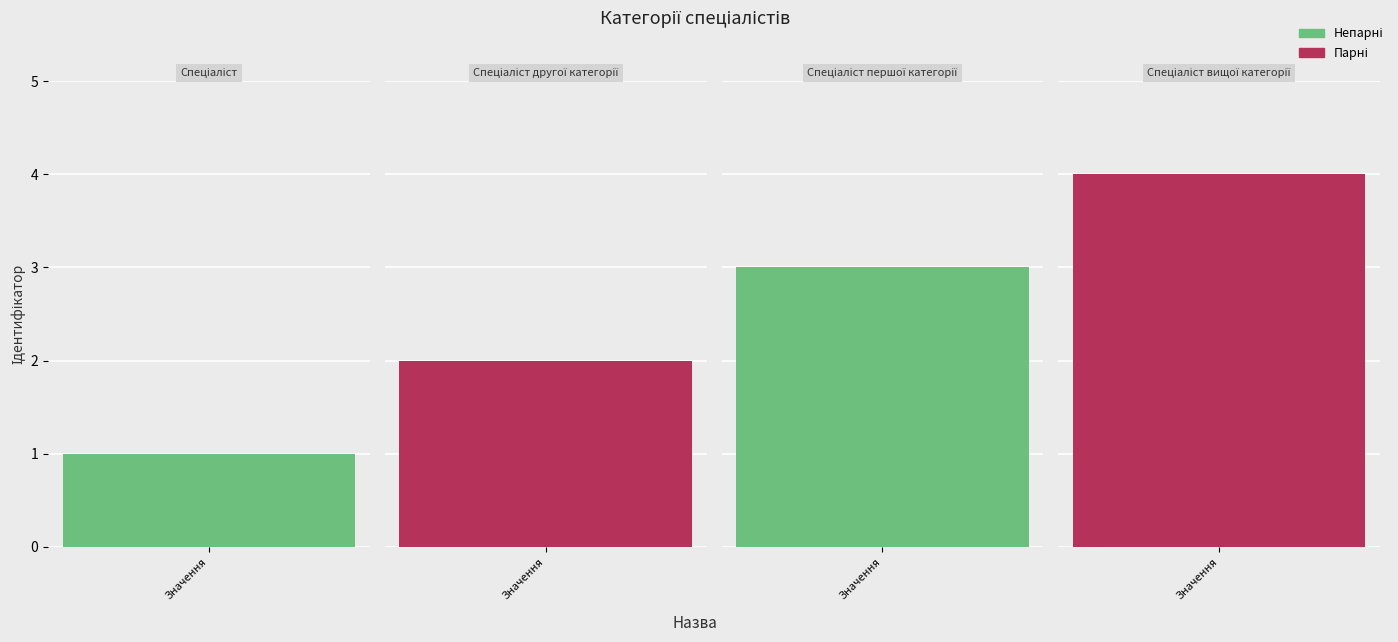

What is the minimum value shown in the chart?

1